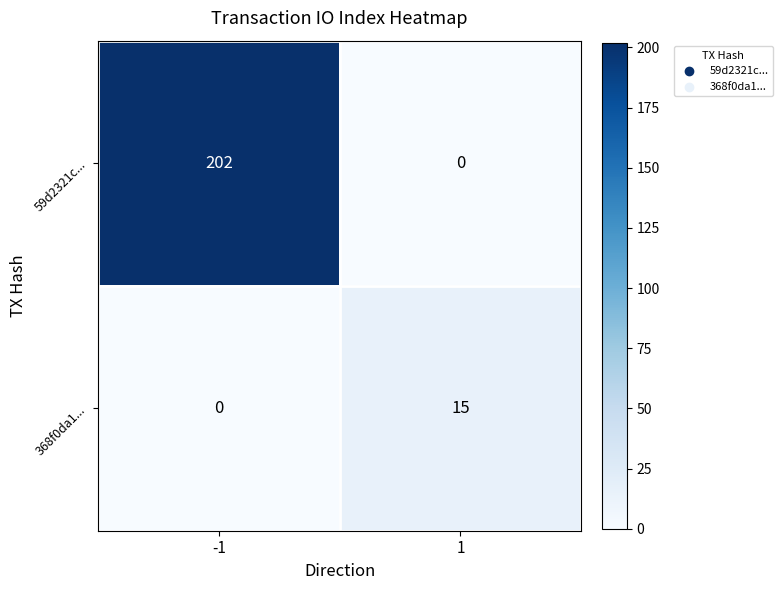

Reading right to left, extract all data points from this chart.

59d2321c...: 0	202
368f0da1...: 15	0